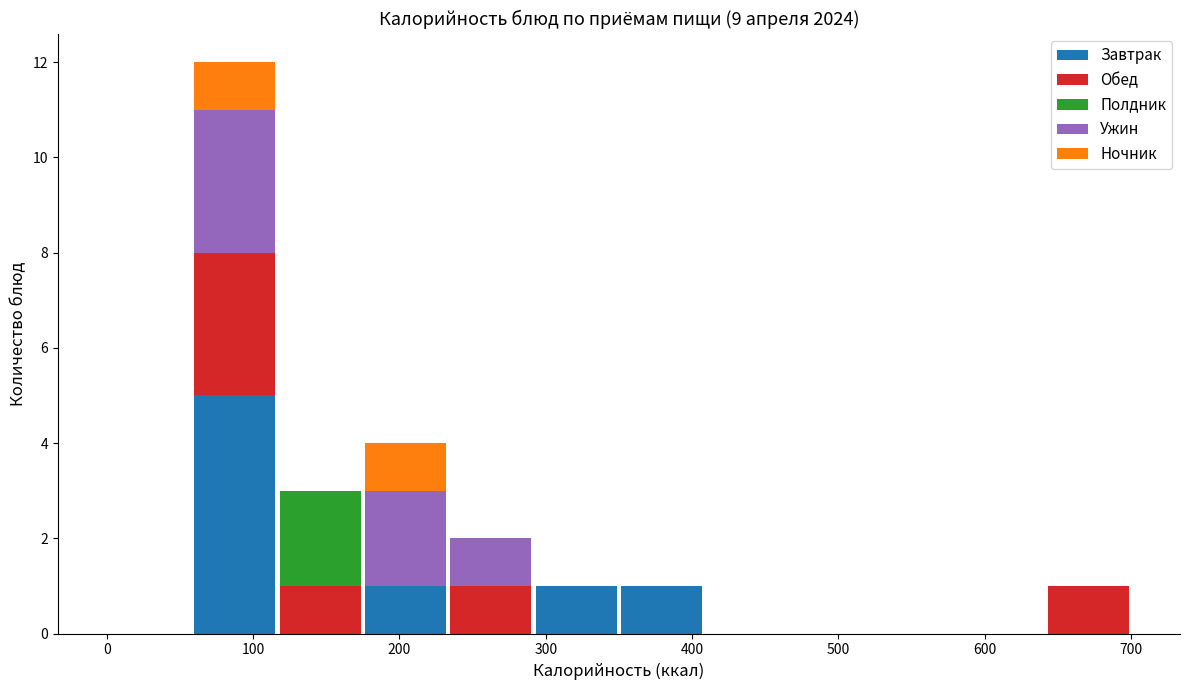

Reading left to right, list every stacked bar in this chart as the range it spans on the x-axis followed by its total height. Neither the bar edges nor the heights are printed on the chart, so give them approximately, as read against the axes.

0 to 60: 0
60 to 120: 12
120 to 180: 3
180 to 230: 4
230 to 290: 2
290 to 350: 1
350 to 410: 1
410 to 470: 0
470 to 530: 0
530 to 580: 0
580 to 640: 0
640 to 700: 1